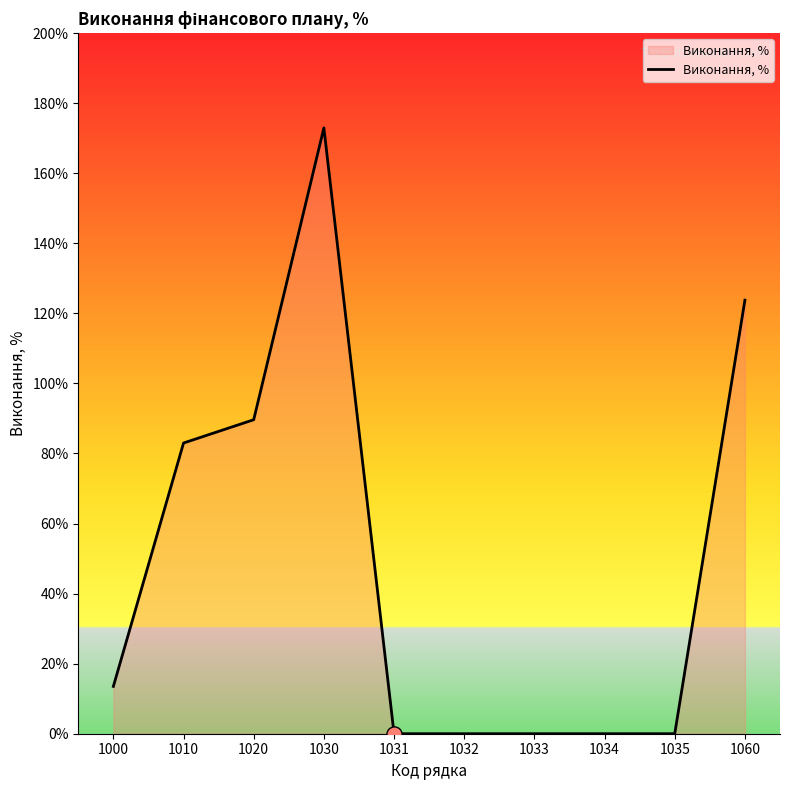

What is the ratio of the value at 1060 to the value at 1000?

9.2